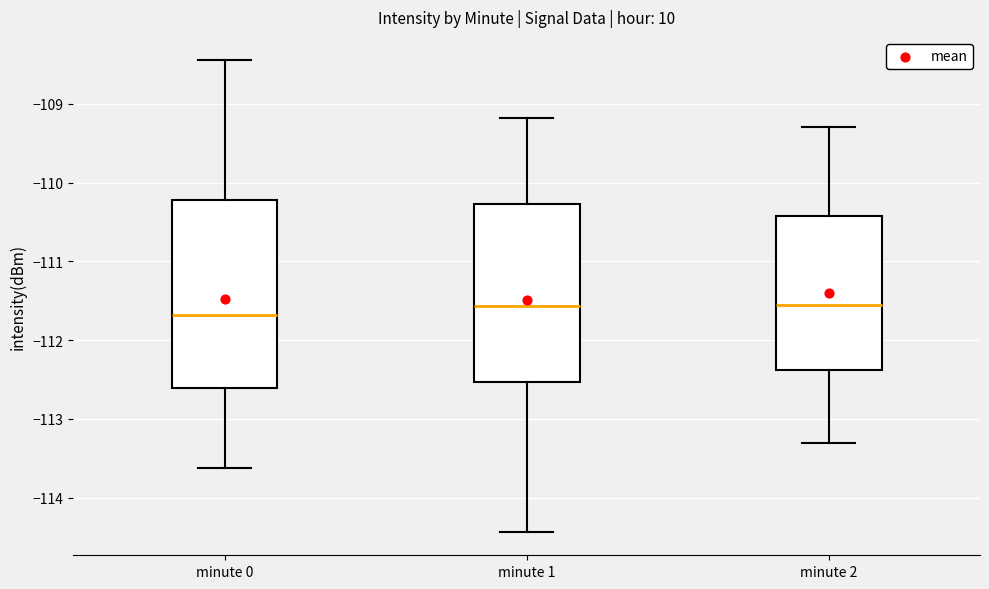

Comparing the boxes themselves (not the whiskers), which one is the tallest?

minute 0